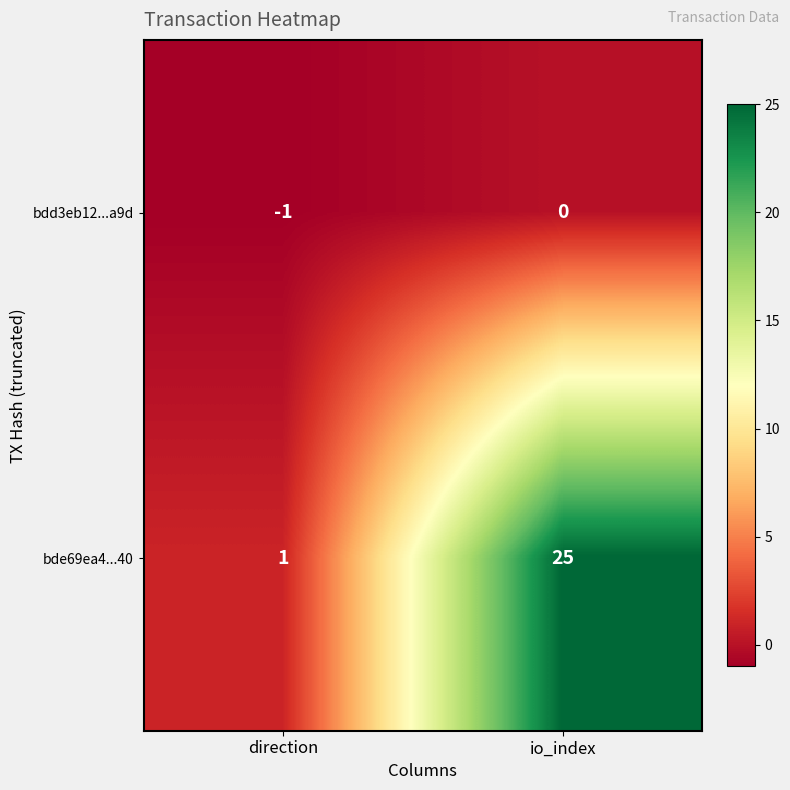

What is the greatest value displayed?

25